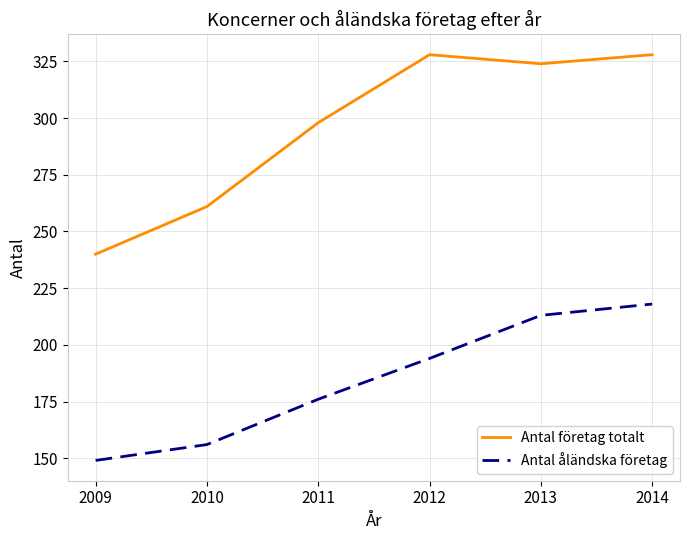

At which category is the sum across all series the highest?

2014